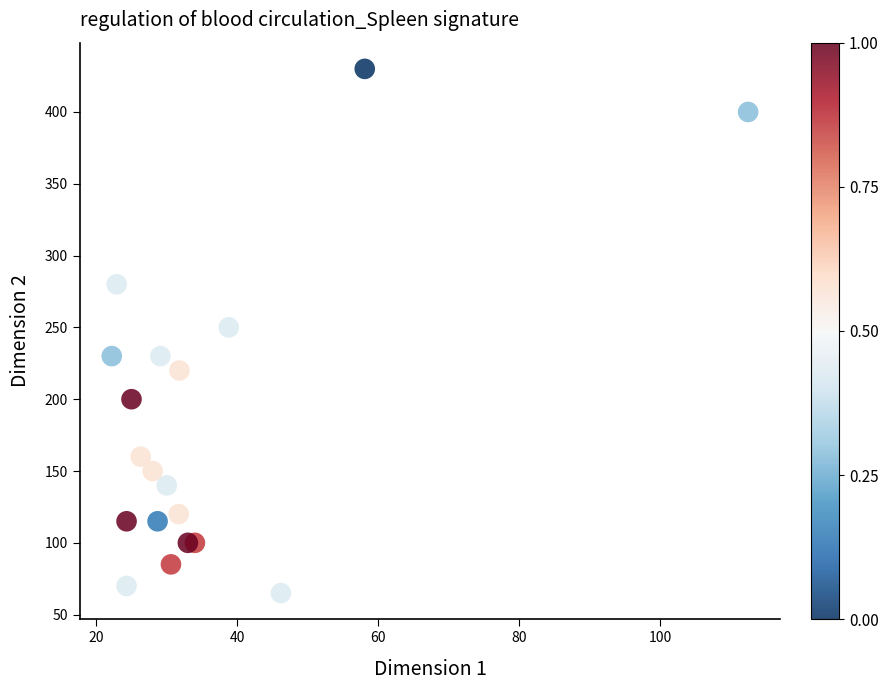

What is the range of Y values (max minus min)?

365